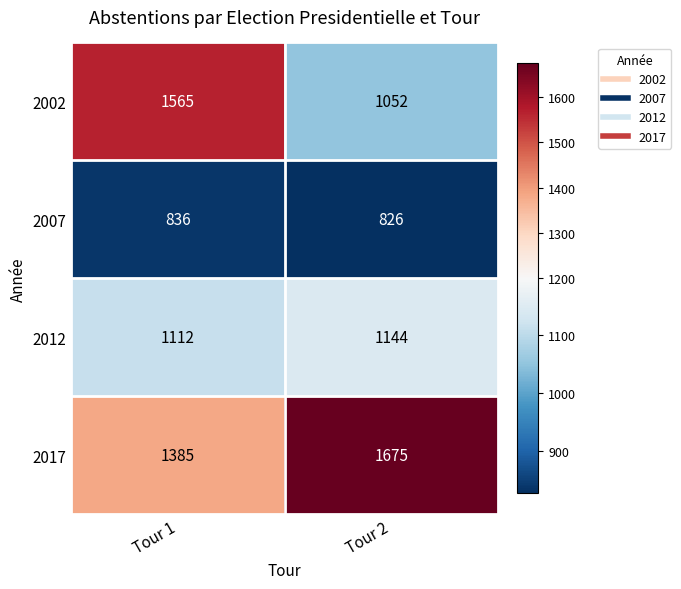

Reading right to left, extract all data points from this chart.

2002: 1052	1565
2007: 826	836
2012: 1144	1112
2017: 1675	1385